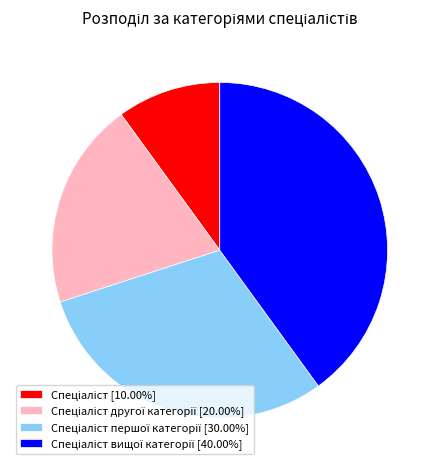

Does any single category account for the majority?

No